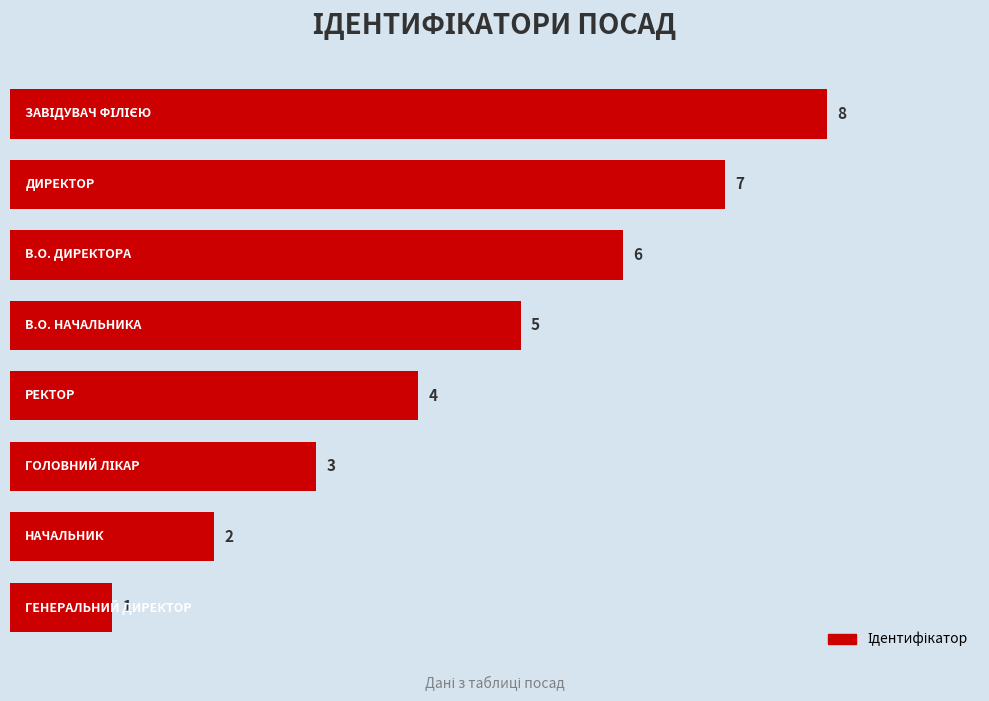

What is the maximum value shown in the chart?

8